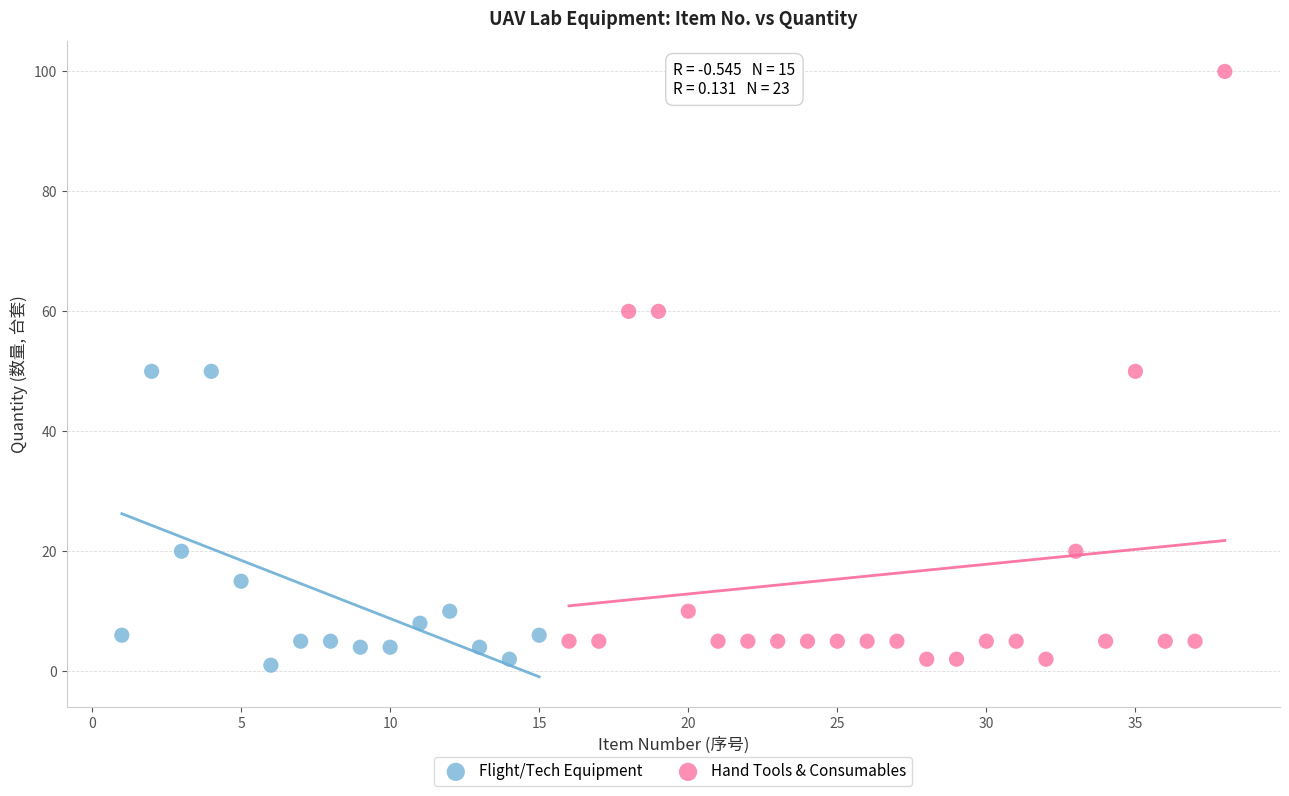

Which series has the widest spread of Y values?

Hand Tools & Consumables